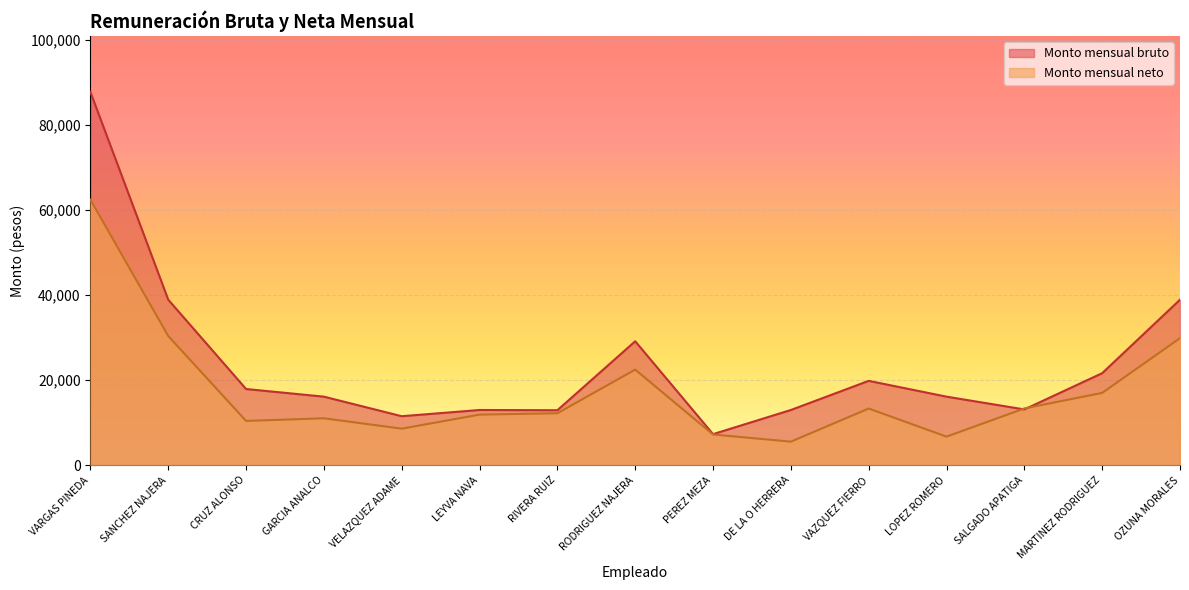

Is it true that Monto mensual neto equals 8584.4 at VELAZQUEZ ADAME?

True